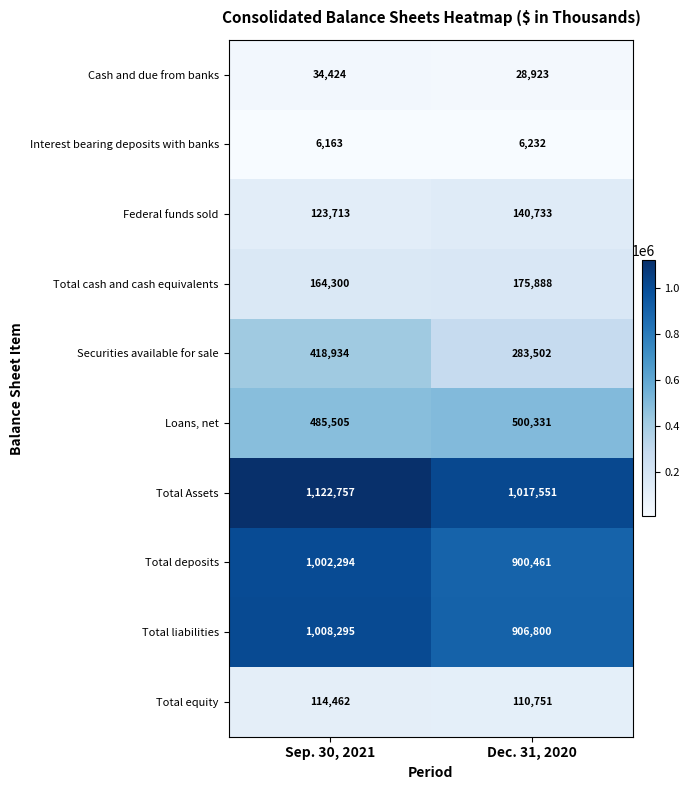

What is the smallest value displayed?

6163